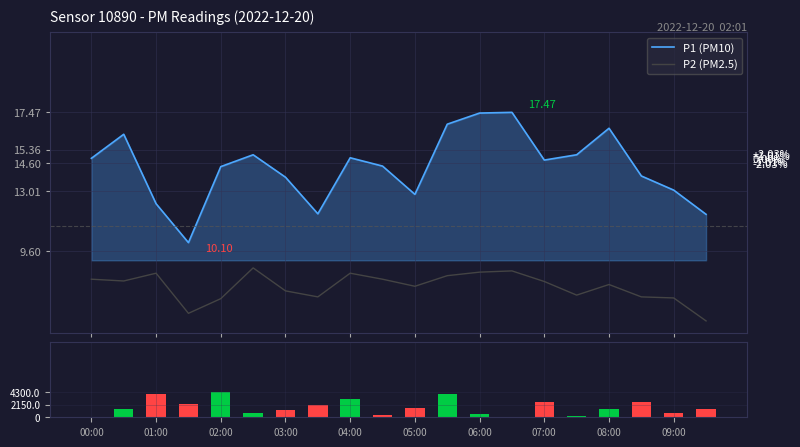

What is the average value of the P1 (PM10) series?

14.4